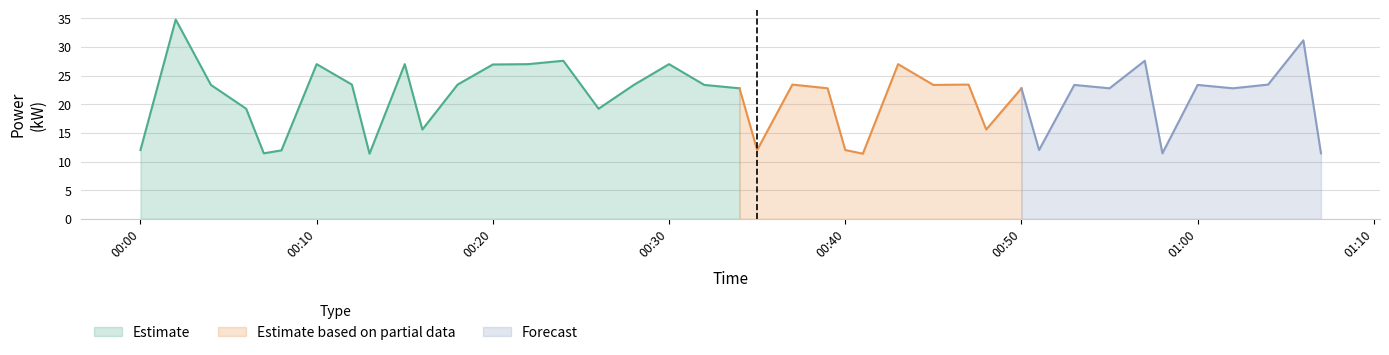

At which category does the data reach its first local valley?

4